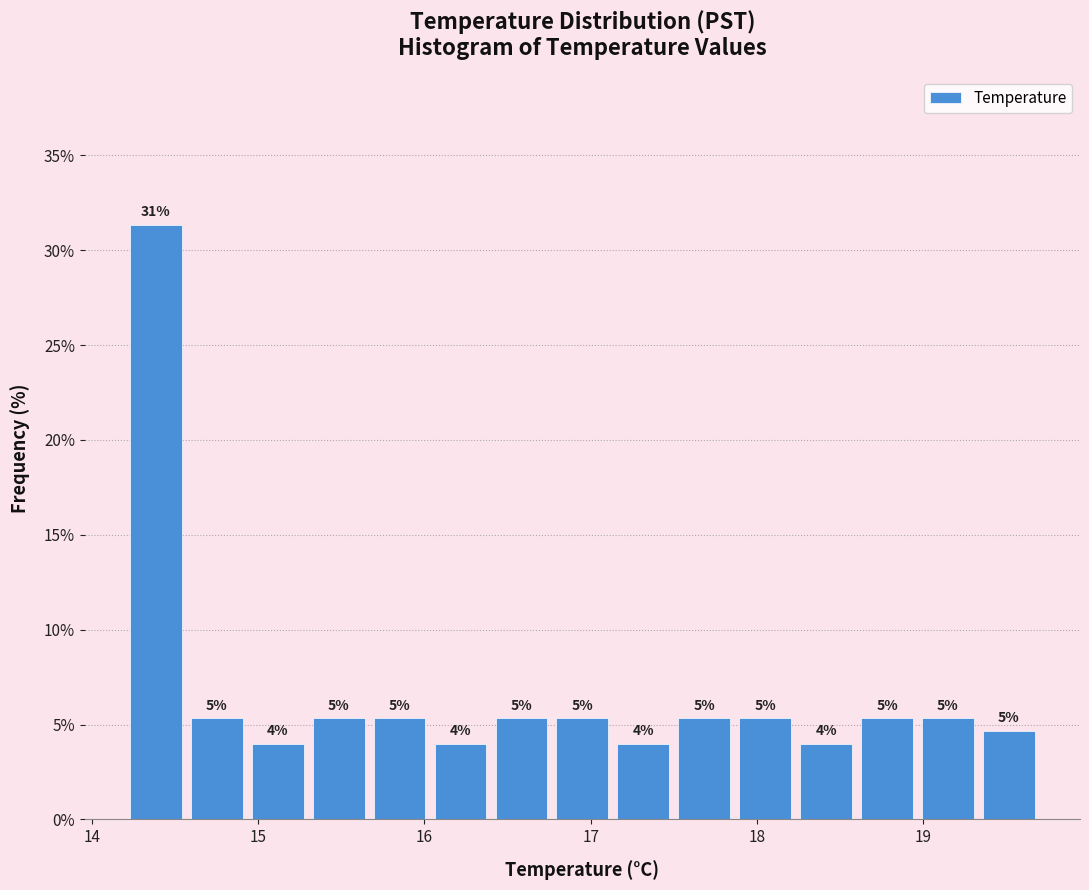

Read against the x-axis, roughly where is the centre of the tallest bar?

14.4